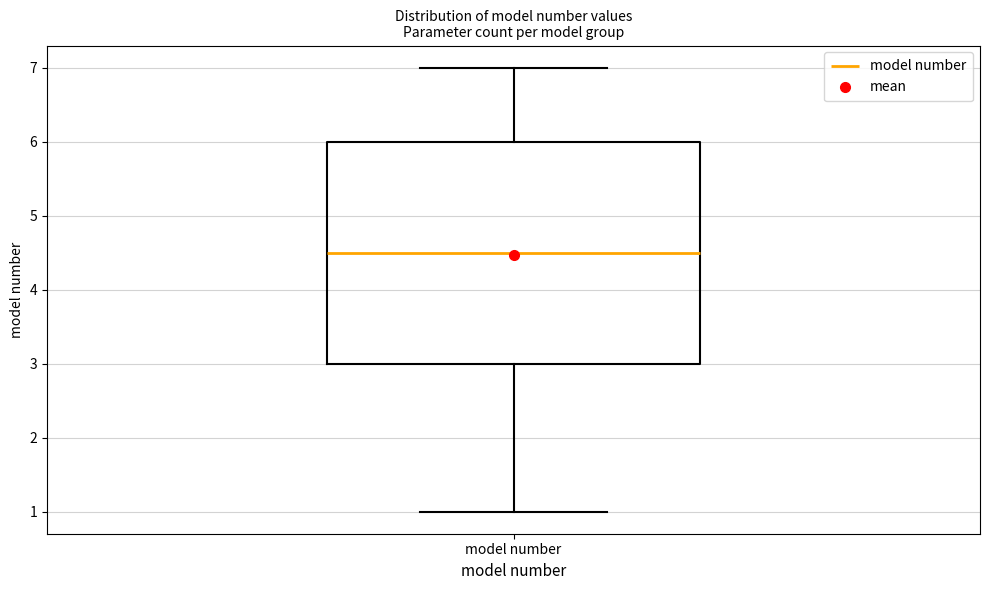

Where does the median line of the box for model number sit on the y-axis? The values are not printed on the chart, so give them approximately, as read against the axis.

4.5